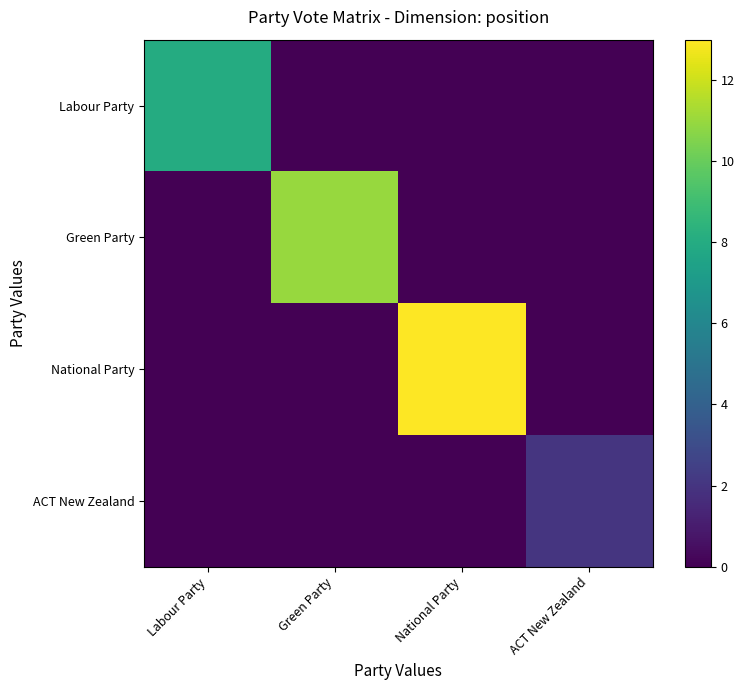

Between Green Party and National Party, which series saw the biggest shift?

National Party